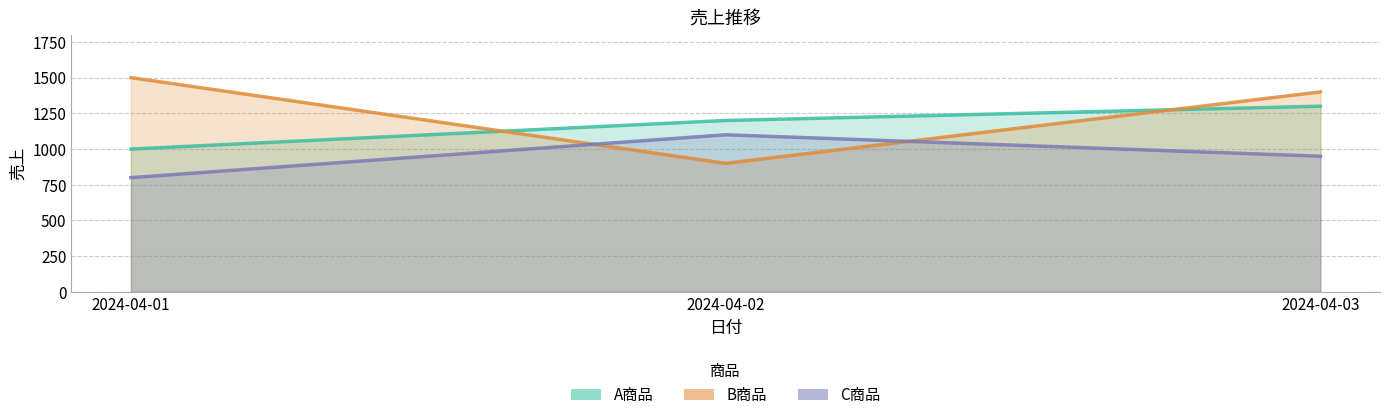

Which category has the highest value across all series?

2024-04-01